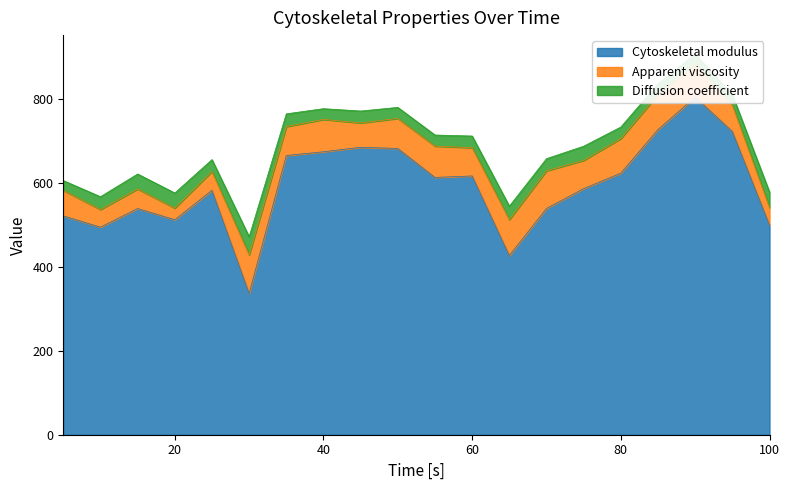

Reading left to right, transcribe all the data shown in this chart.

Cytoskeletal modulus: 5=521.7	10=494.7	15=539.2	20=512.5	25=582.8	30=336.9	35=665.6	40=674.5	45=685.2	50=682.4	55=613.4	60=616.9	65=427.1	70=539.5	75=586.6	80=623.6	85=727.5	90=804.9	95=722.9	100=499.8
Apparent viscosity: 5=60.7	10=42.2	15=46.6	20=27.8	25=44.7	30=91.9	35=68.9	40=77.1	45=58.0	50=71.7	55=74.6	60=67.4	65=85.5	70=89.7	75=67.4	80=82.3	85=83.4	90=78.9	95=62.9	100=41.9
Diffusion coefficient: 5=23.4	10=30.5	15=35.7	20=36.0	25=28.3	30=43.2	35=30.4	40=25.6	45=28.3	50=26.2	55=26.4	60=27.7	65=32.2	70=28.9	75=33.8	80=27.6	85=25.7	90=23.5	95=24.7	100=36.7